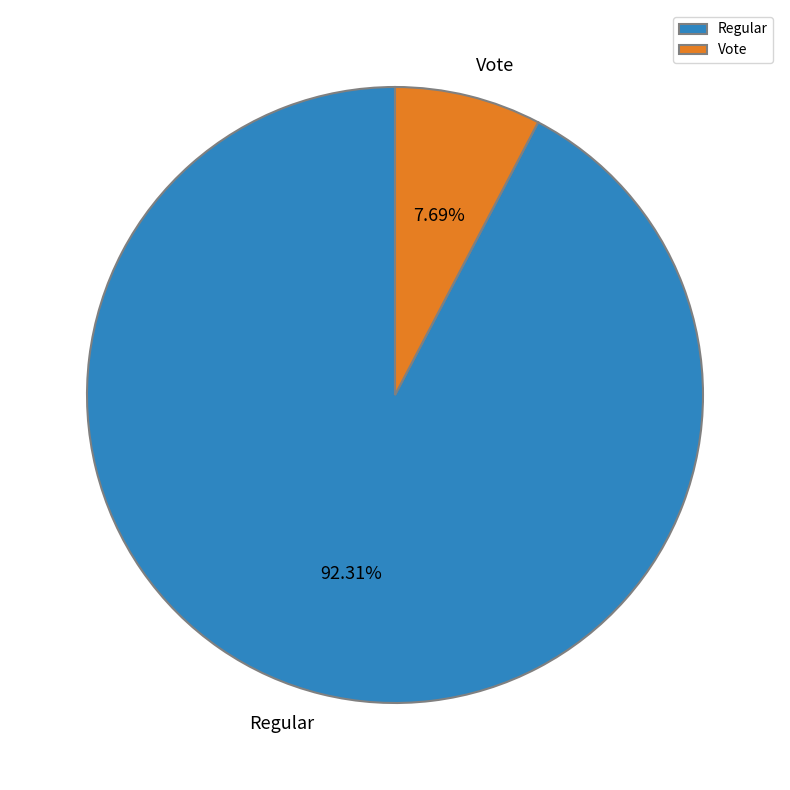

What percentage is the Regular slice, to the nearest percent?

92%